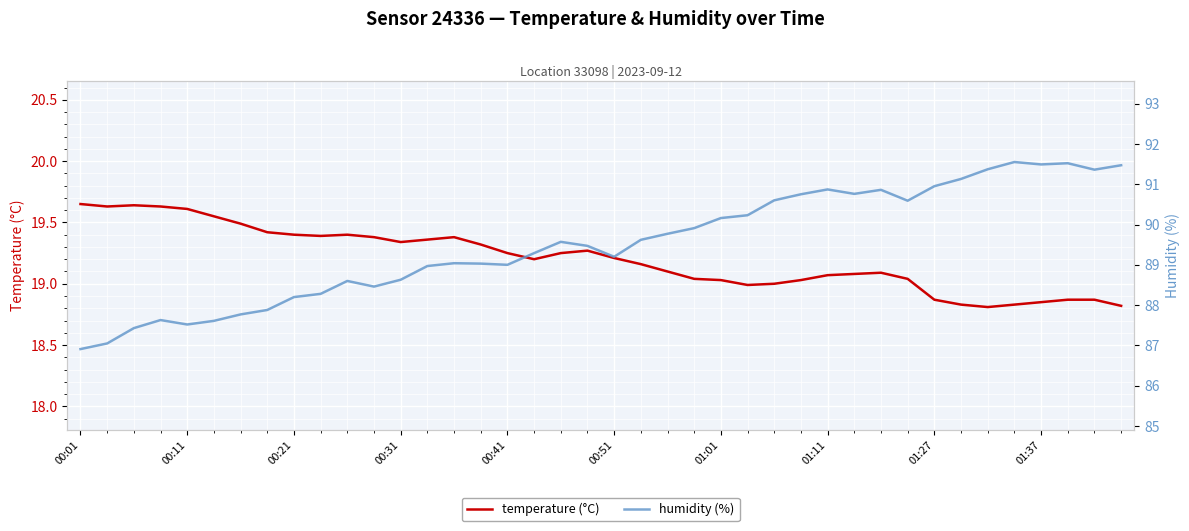

How many interior local peaks does the humidity (%) series have?

8